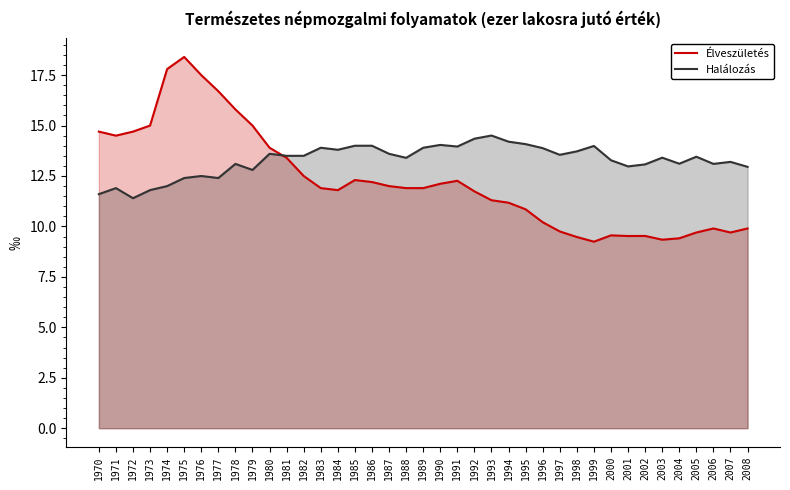

The Halálozás series shows 3.0 at 2005. True or false?

False